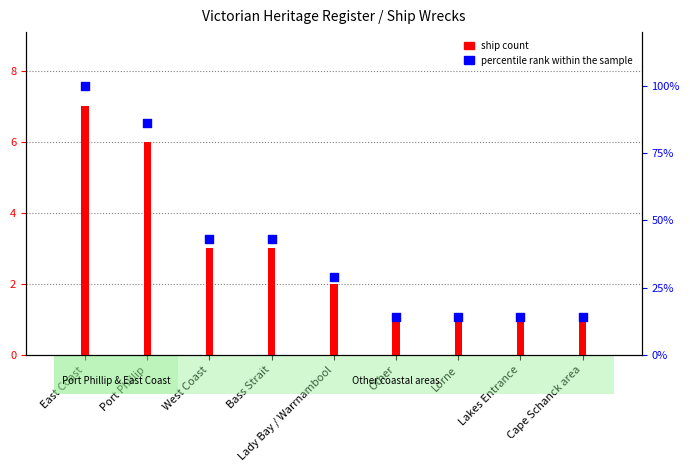

At which category is the sum across all series the highest?

East Coast